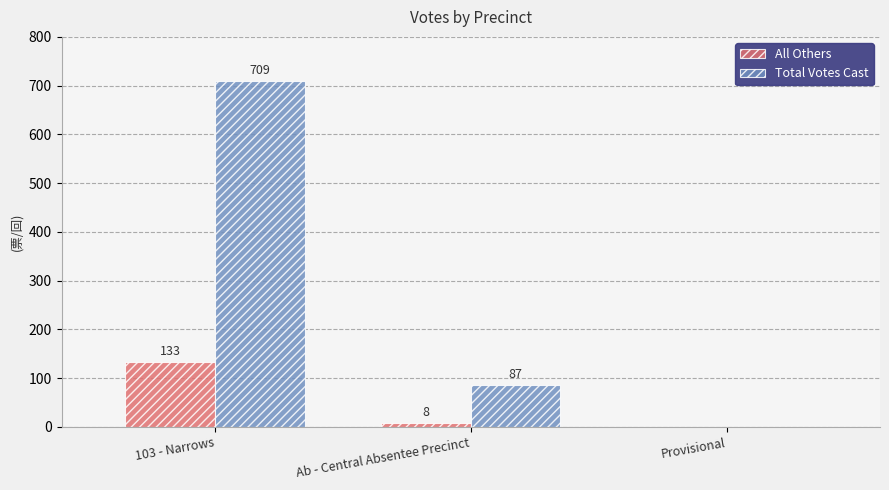

What is the sum of the All Others values at Ab - Central Absentee Precinct and 103 - Narrows?

141